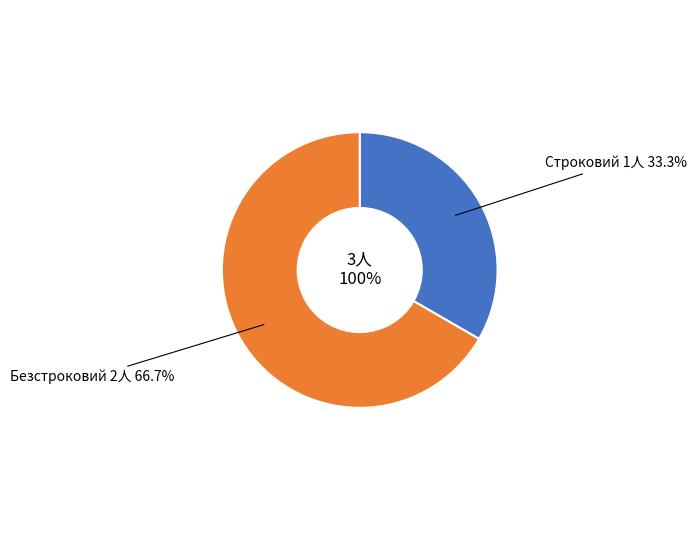

Do Безстроковий and Строковий together represent more than half of the pie?

Yes